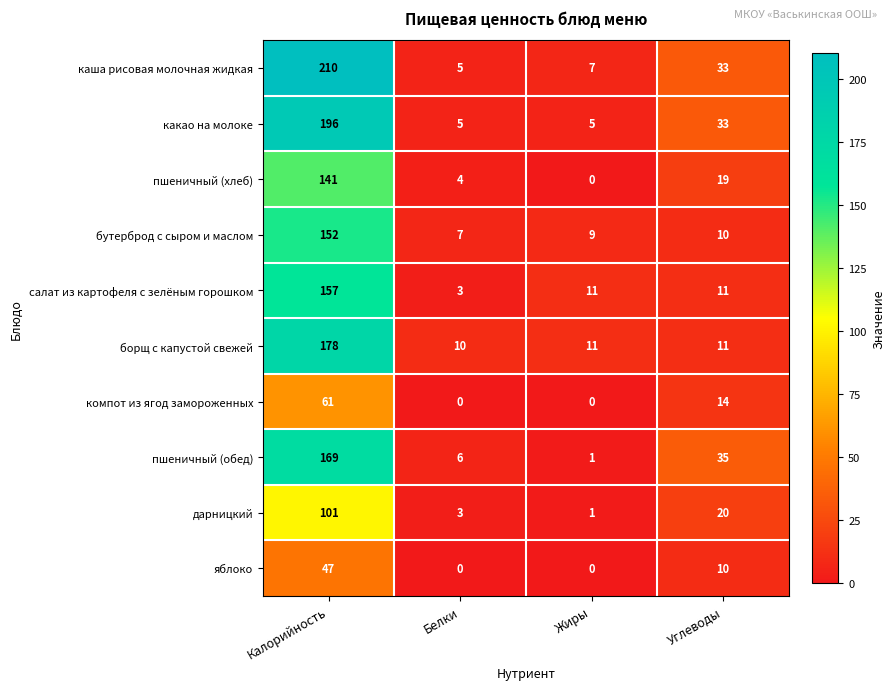

What is the sum of the каша рисовая молочная жидкая values at Углеводы and Жиры?

40